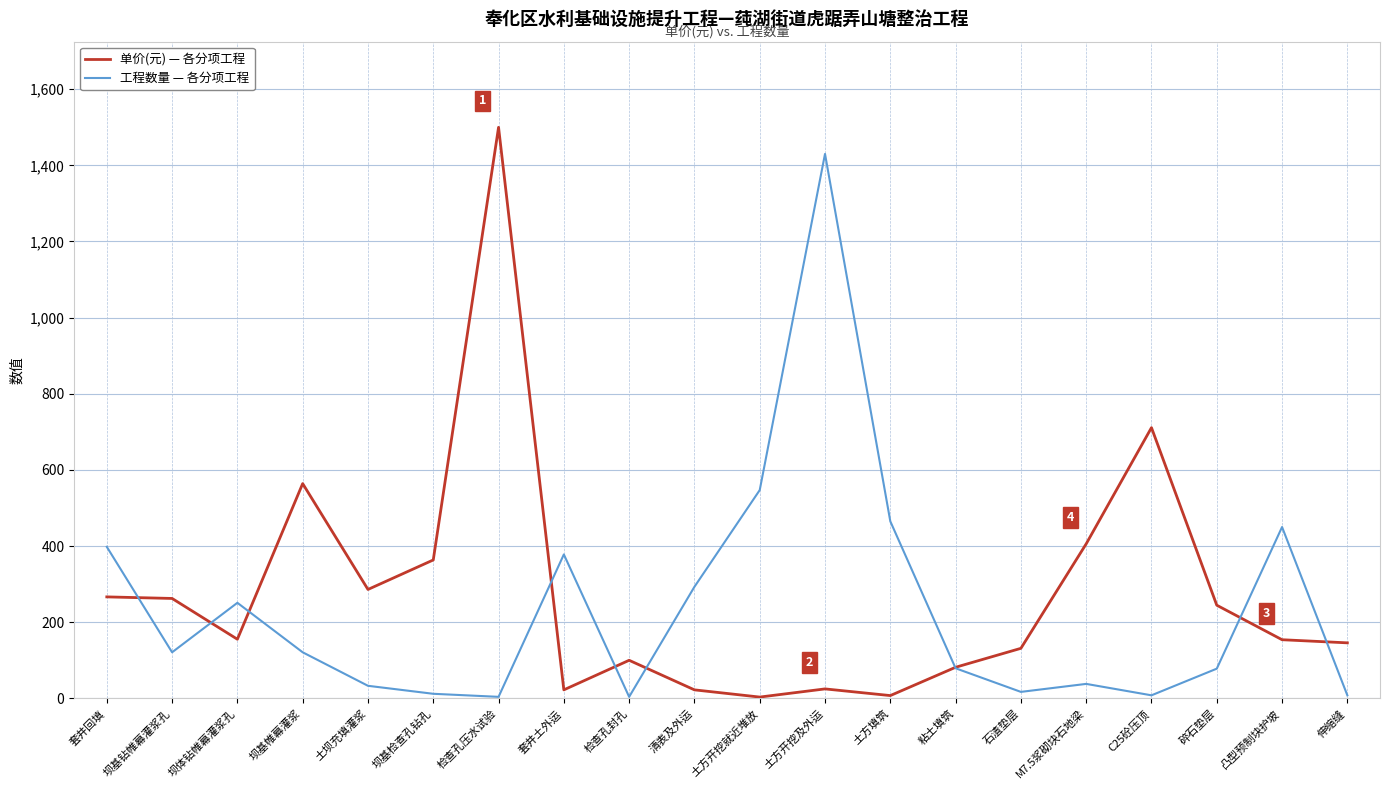

What is the total value across all series at M7.5浆砌块石地梁?

443.8